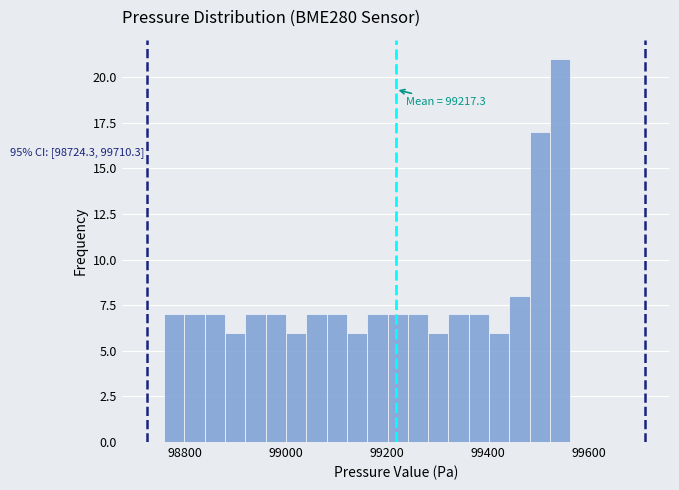

Read against the x-axis, roughly where is the centre of the tallest bar?

99540